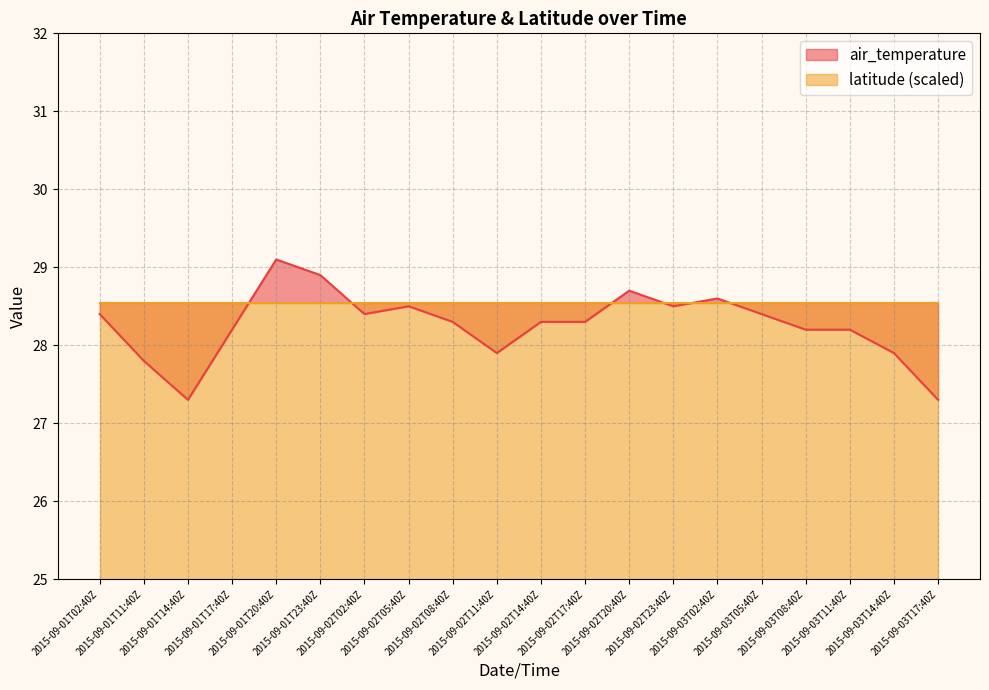

How many interior local peaks (higher than both neighbors) does the data have?

4